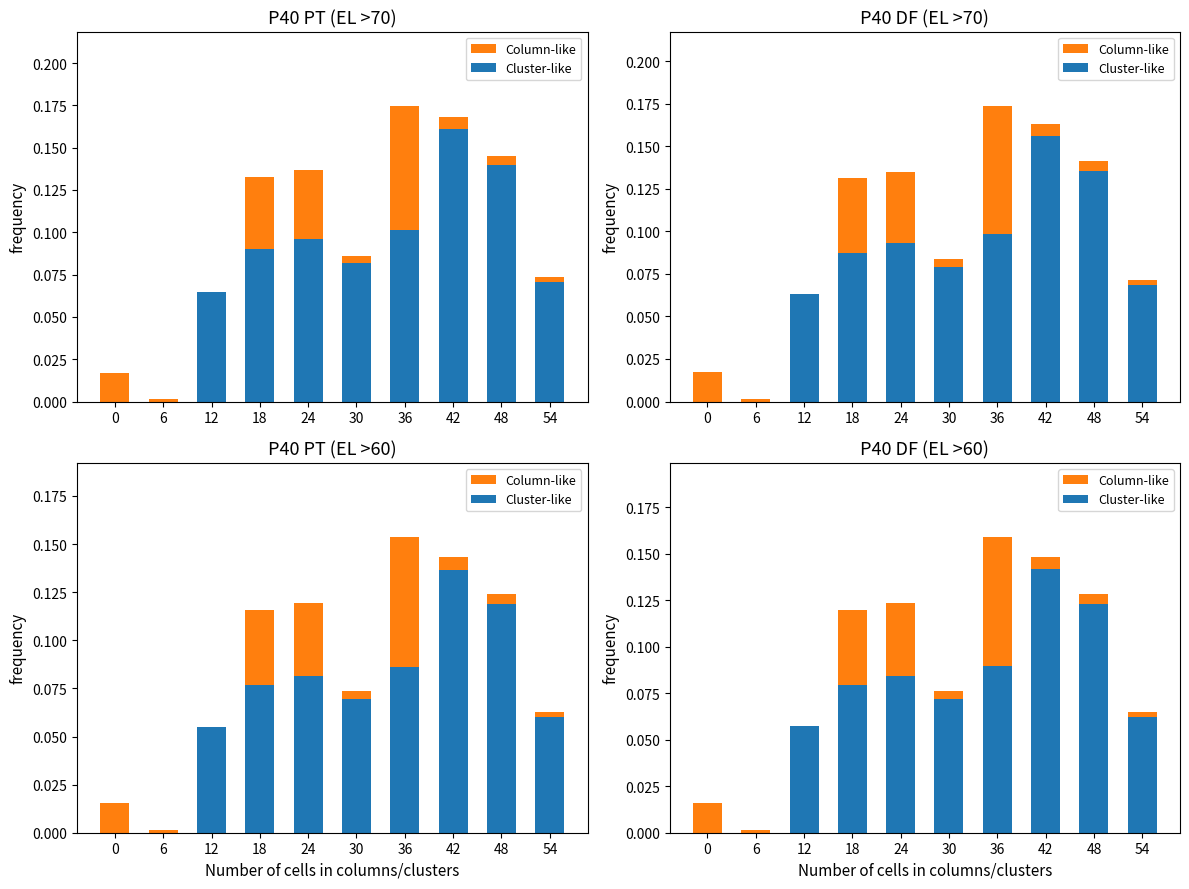

Reading right to left, extract all data points from this chart.

Column-like: 0.0	0.0	0.0	0.1	0.0	0.0	0.0	0.0	0.0	0.0
Cluster-like: 0.1	0.1	0.1	0.1	0.1	0.1	0.1	0.1	0.0	0.0